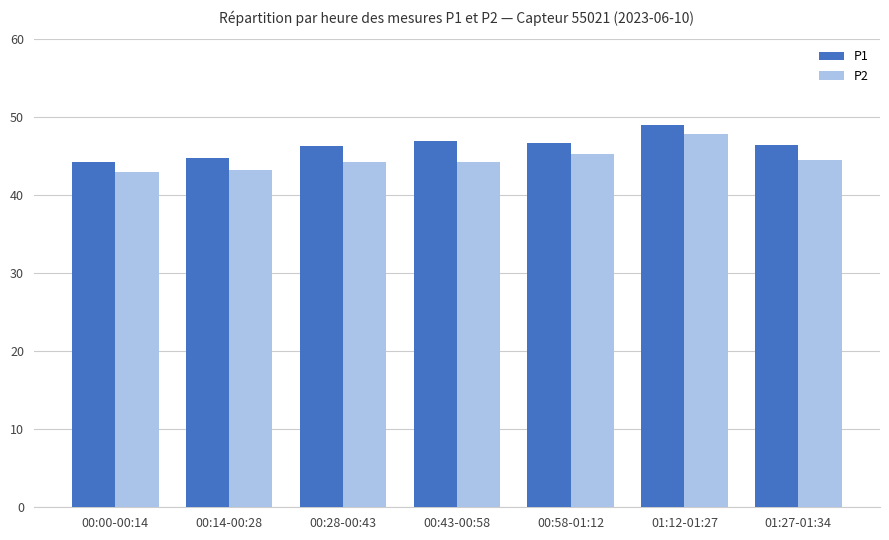

What is the label of the 7th bar from the right?

00:00-00:14